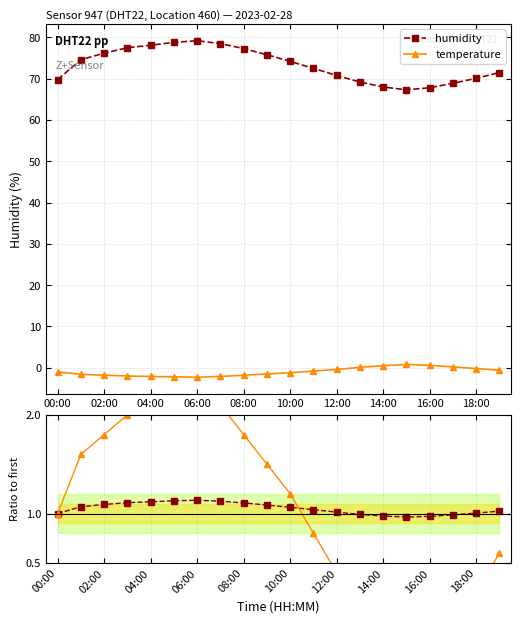

The humidity series shows 70.1 at 18:00. True or false?

True